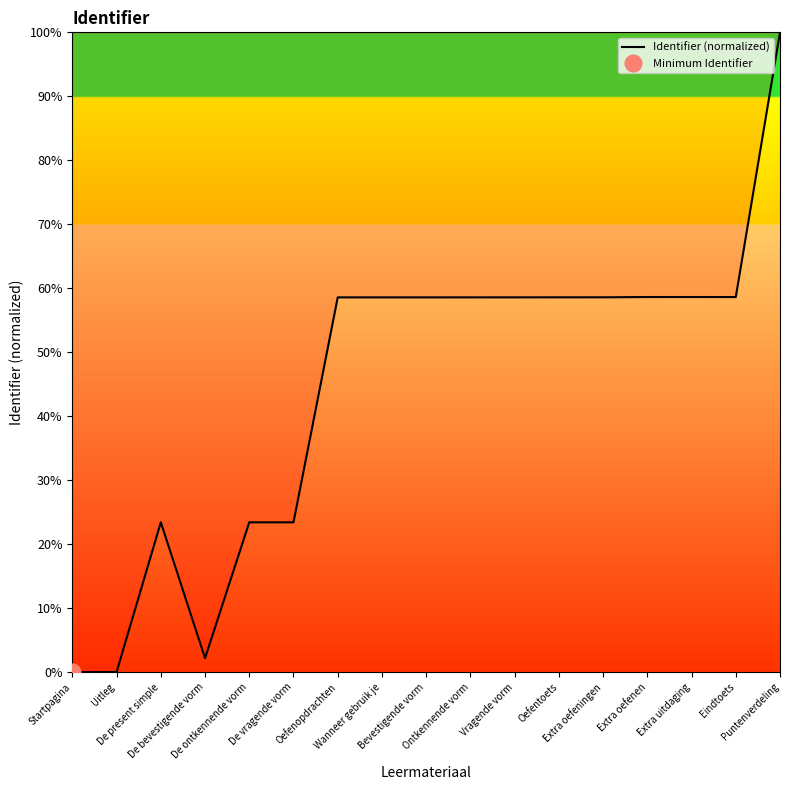

How many categories are shown in the chart?

17